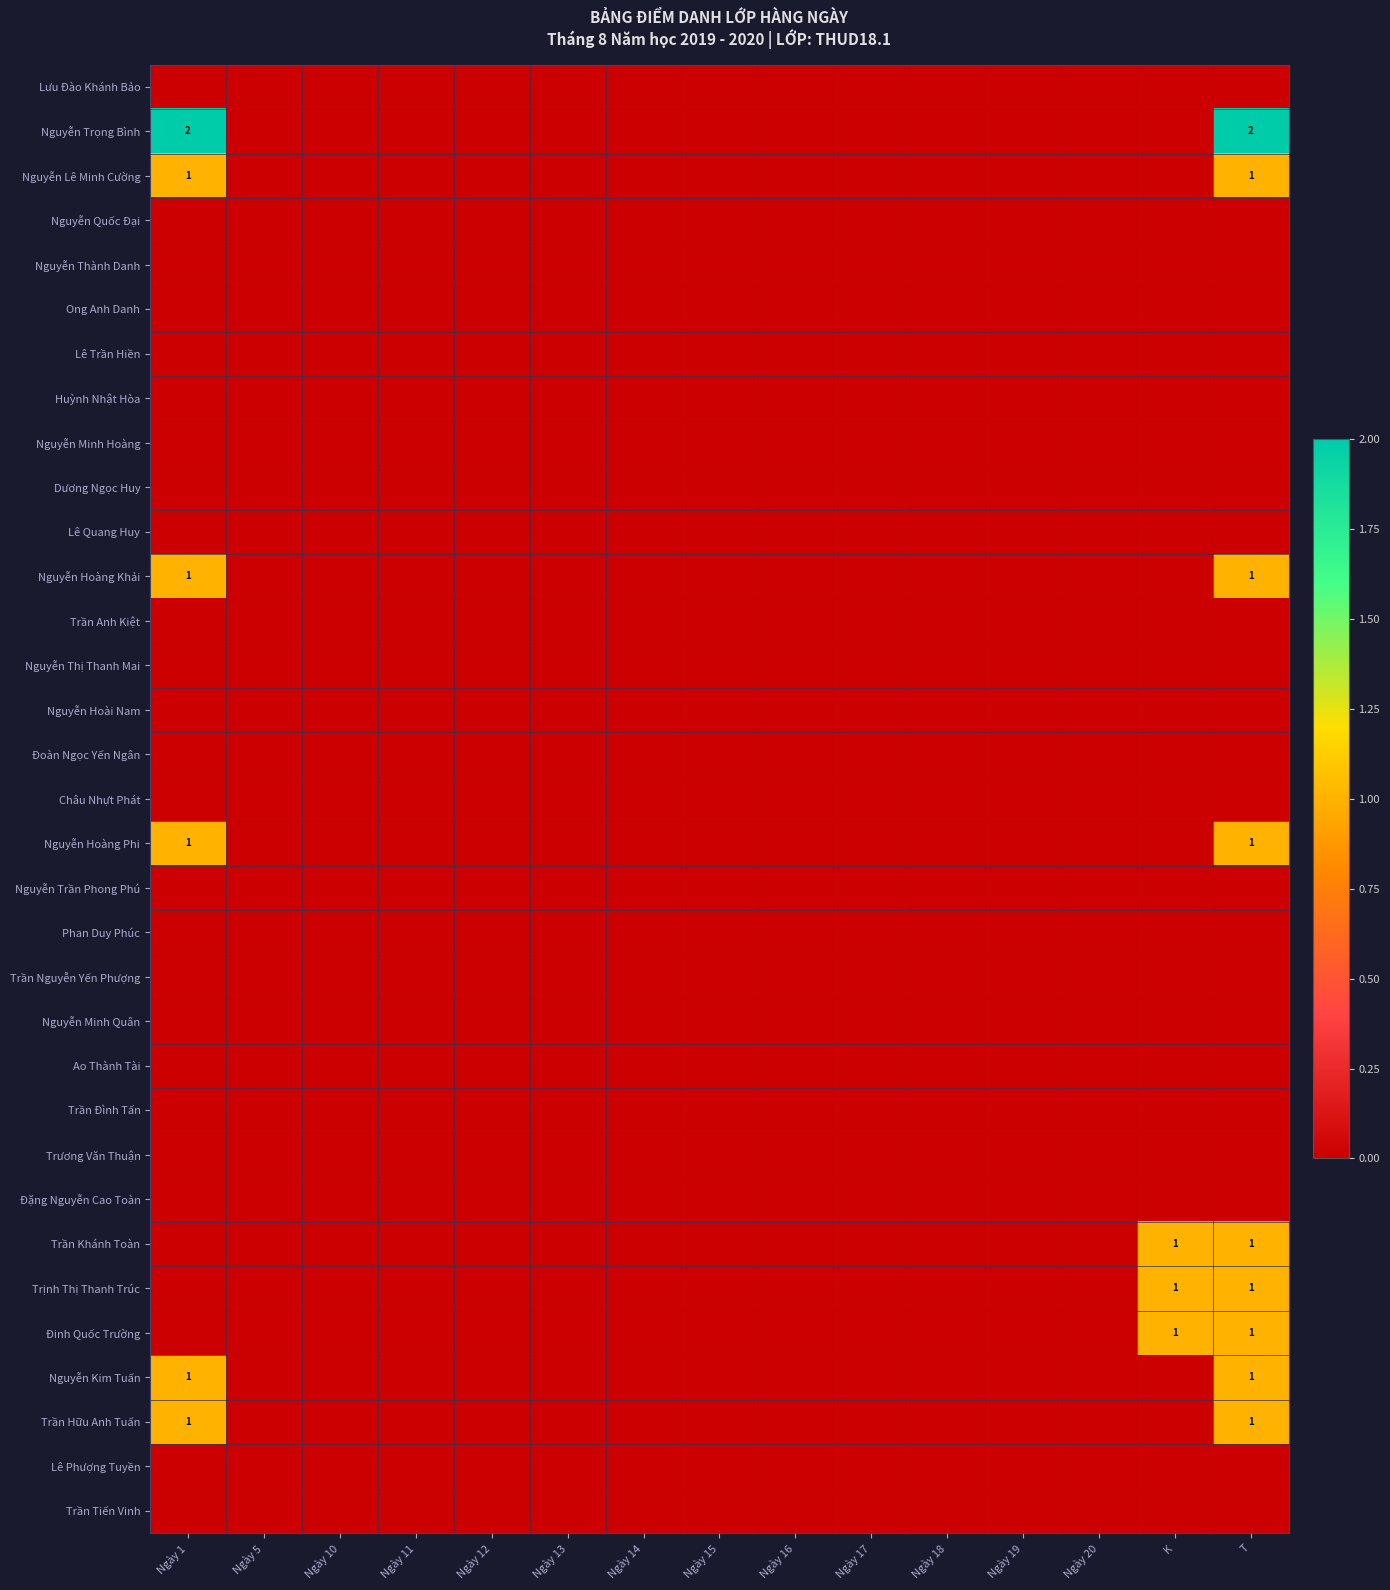

Which series has the largest range (max minus min)?

Nguyễn Trọng Bình